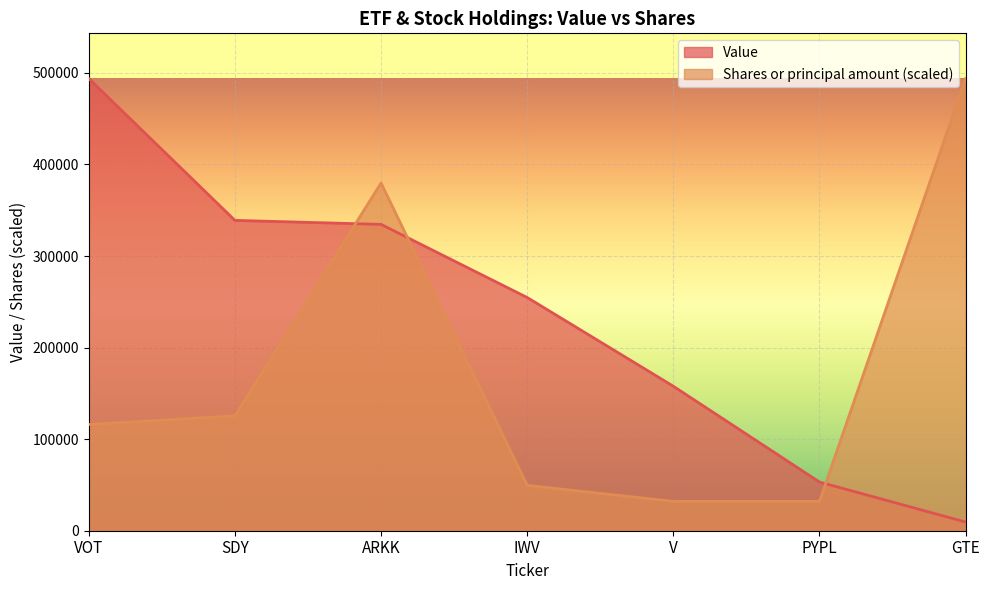

How many lines are shown in the chart?

2